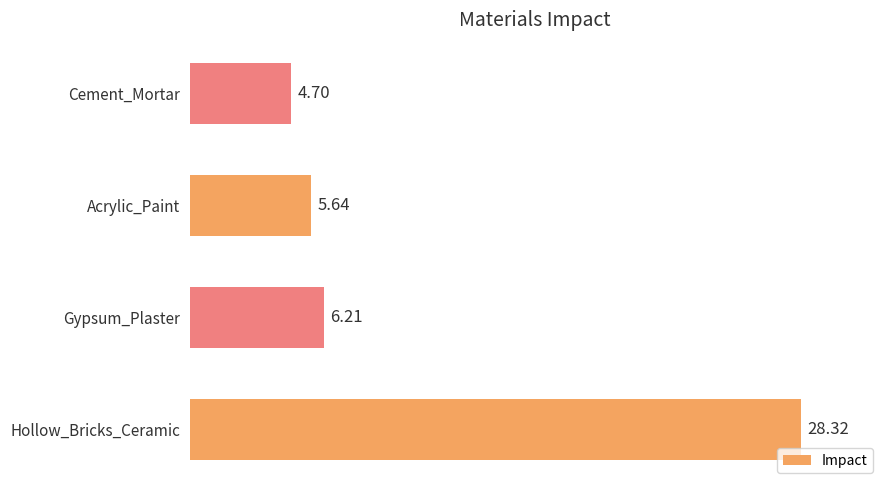

Where is the data nearest to the value 16?

Gypsum_Plaster